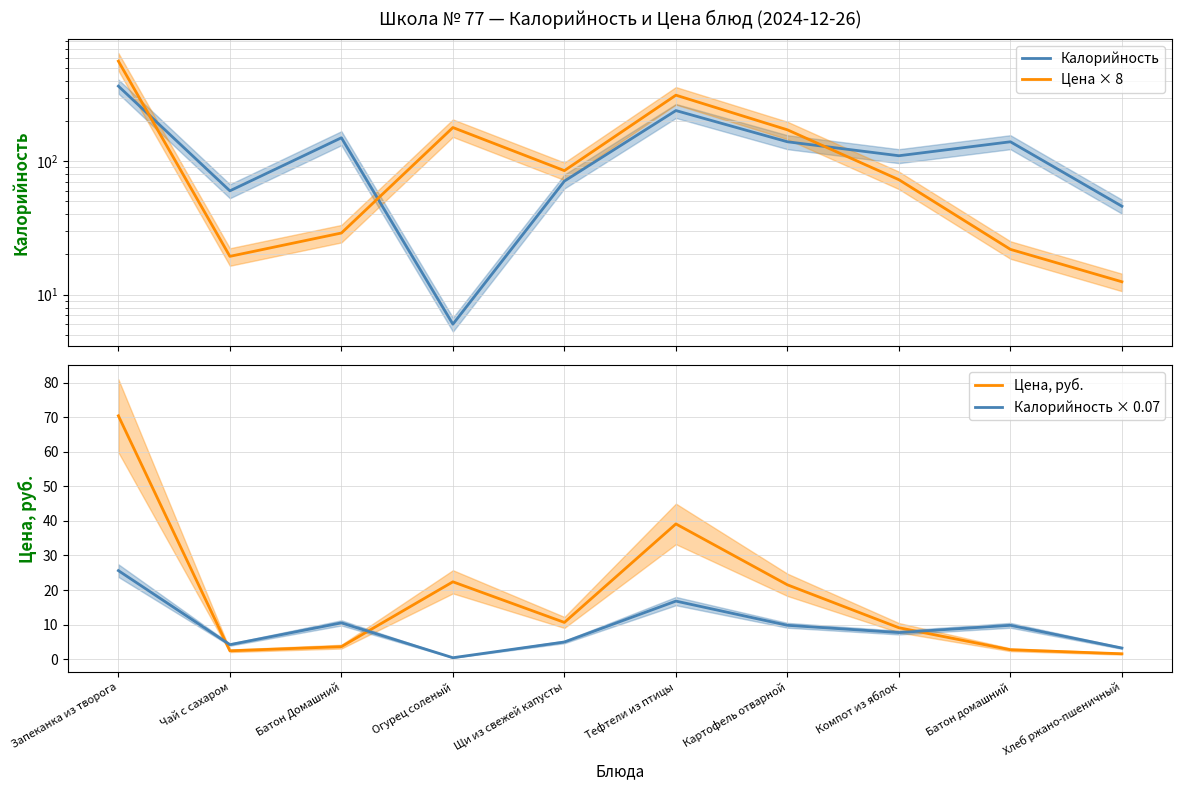

What is the sum of all Цена × 8 values?

1467.8